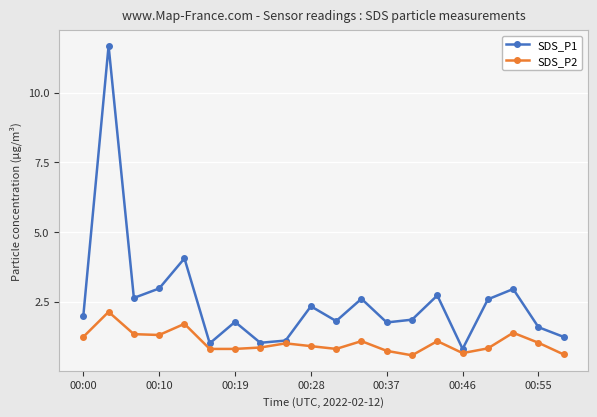

Which series has the widest spread of values?

SDS_P1